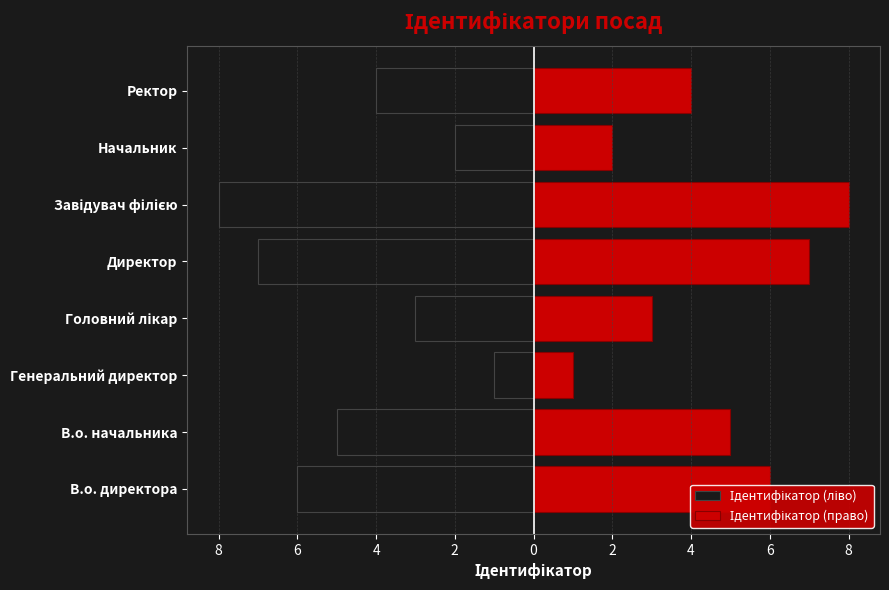

Which series has the largest range (max minus min)?

Ідентифікатор (ліво)